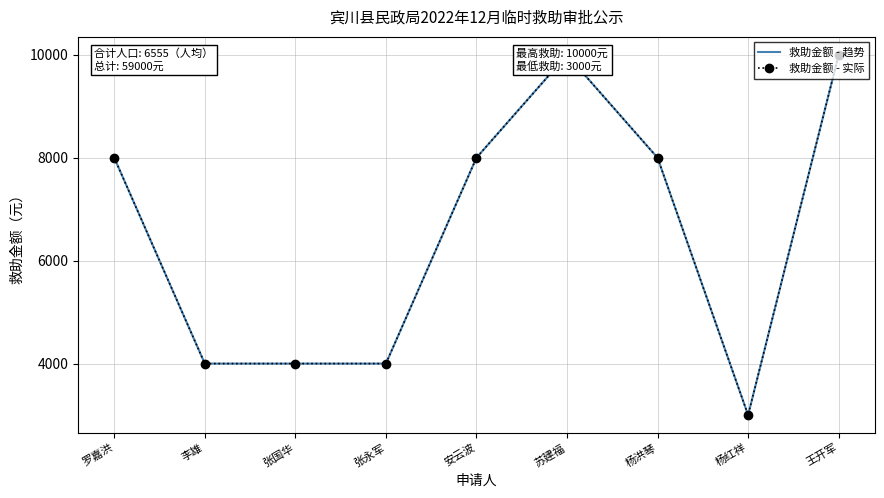

Which series changed the most between 张国华 and 王开军?

救助金额 - 趋势